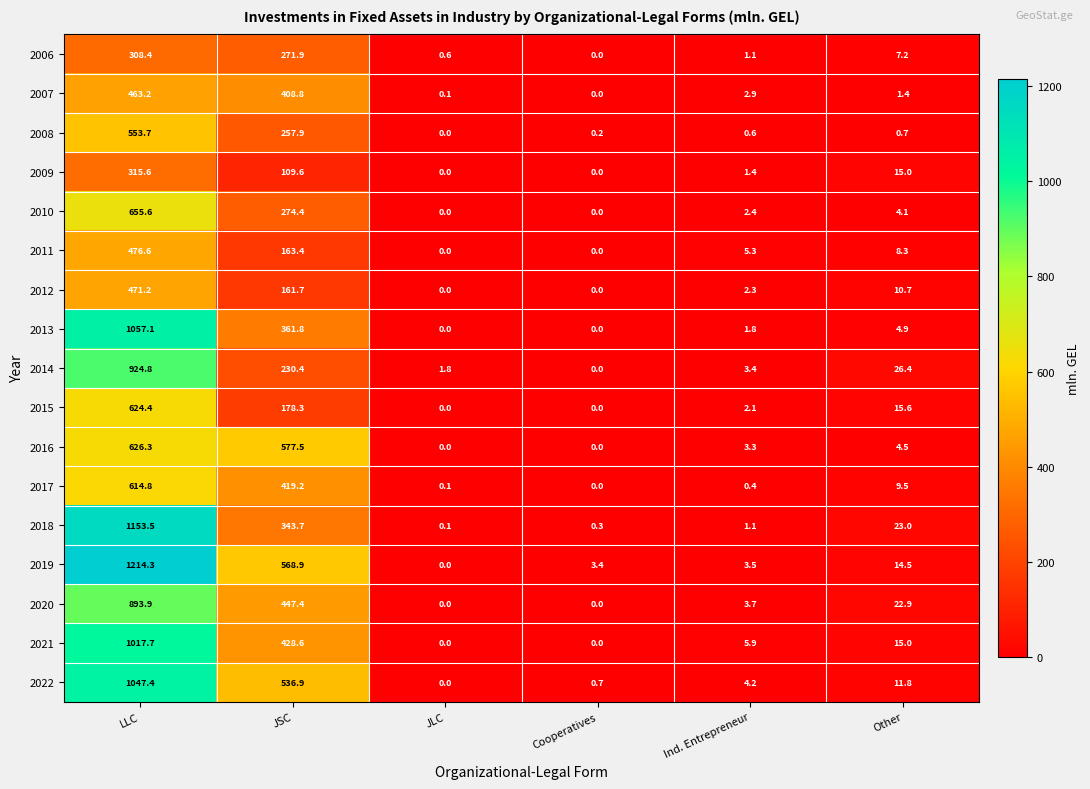

Which category has the highest value in the 2010 series?

LLC